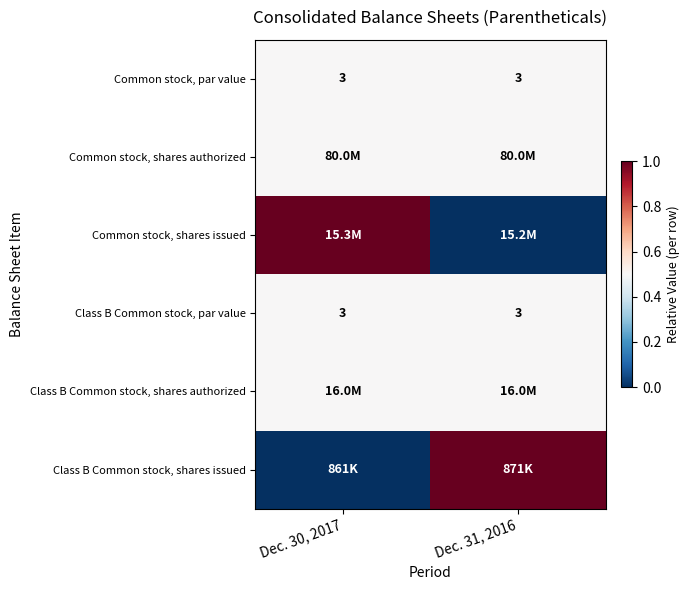

The value of Common stock, par value at Dec. 30, 2017 is 3.0. True or false?

True